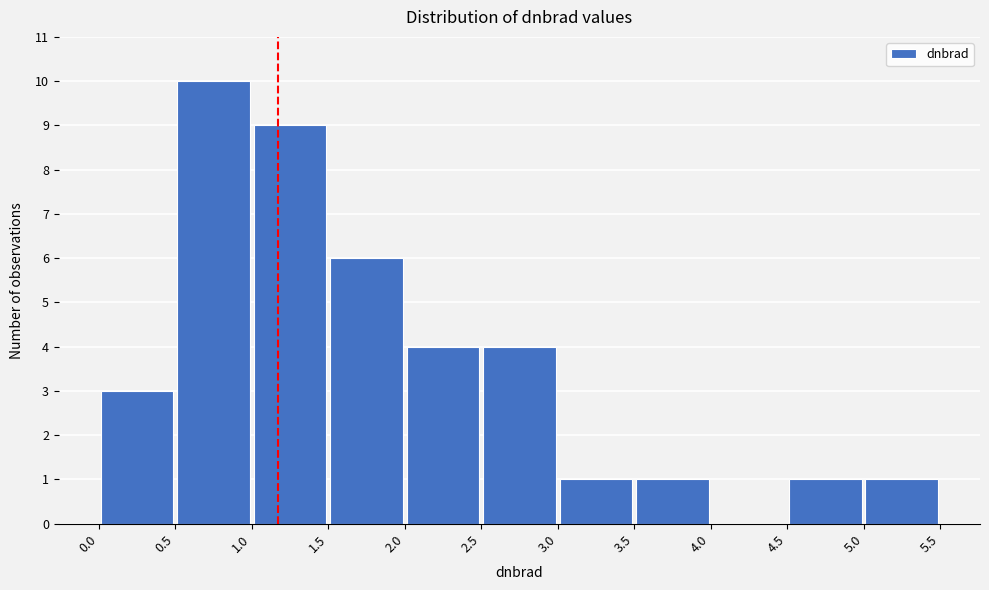

How tall is the bar that spans 5.0 to 5.5 on the x-axis? The values are not printed on the chart, so give them approximately, as read against the axis.

1